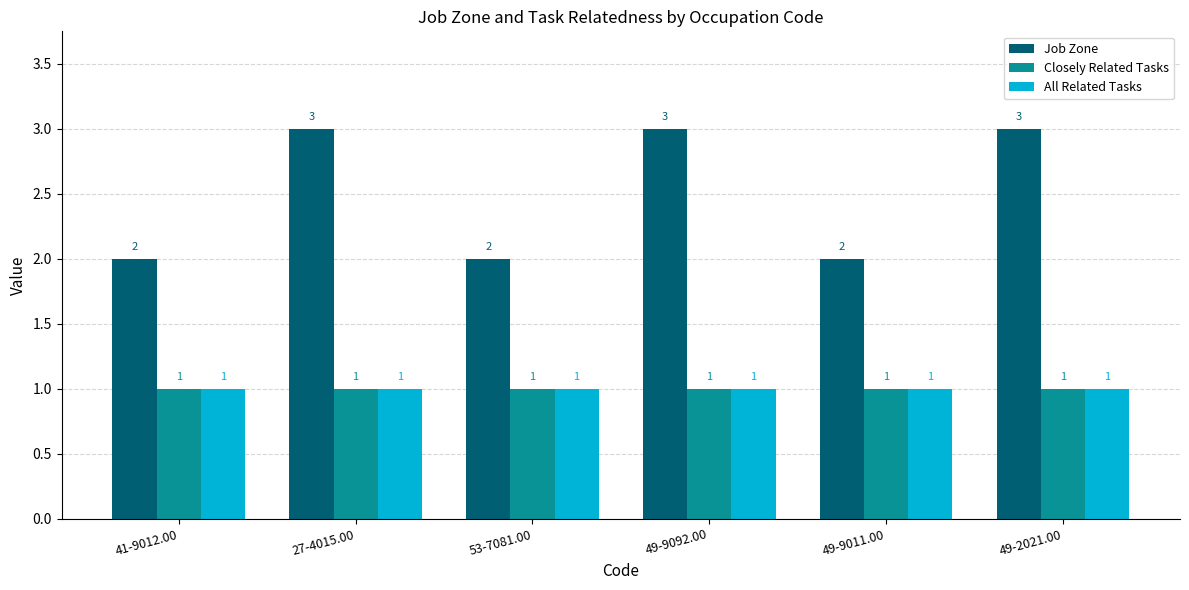

Reading left to right, extract all data points from this chart.

Job Zone: 2	3	2	3	2	3
Closely Related Tasks: 1	1	1	1	1	1
All Related Tasks: 1	1	1	1	1	1